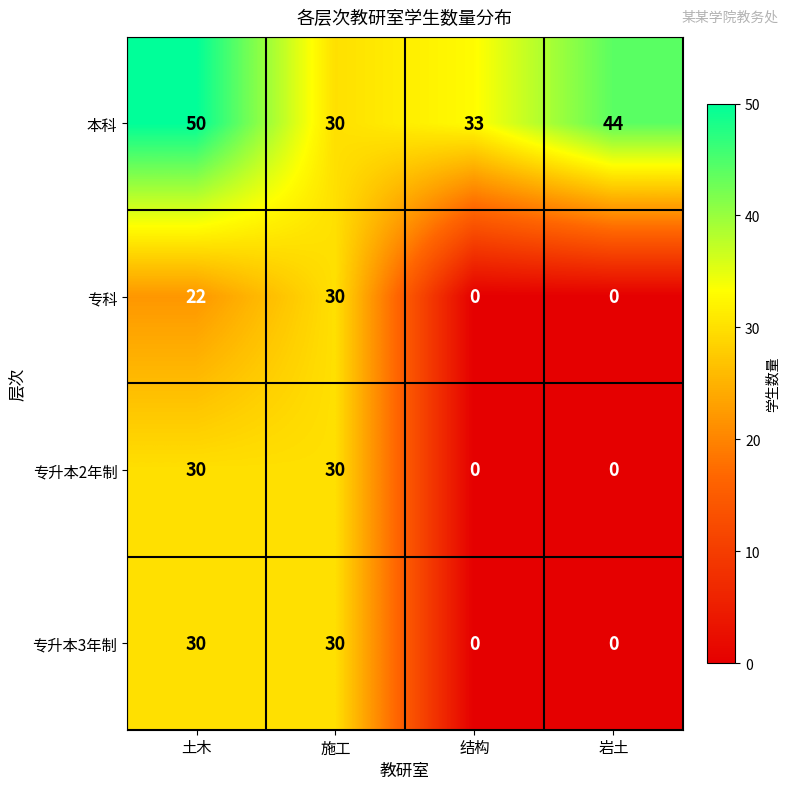

Which series has the largest total across all categories?

本科